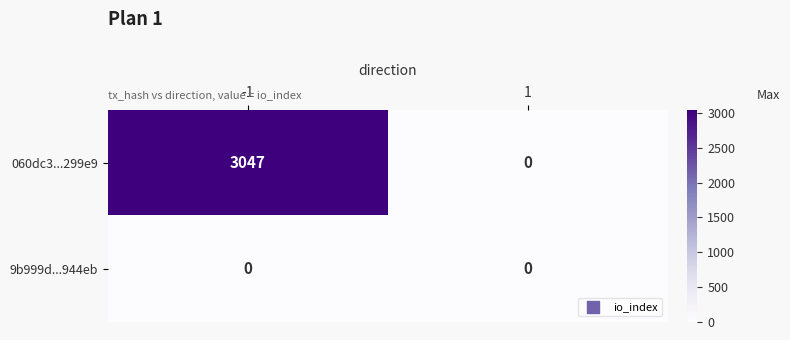

Reading left to right, transcribe all the data shown in this chart.

060dc3...299e9: -1=3047	1=0
9b999d...944eb: -1=0	1=0